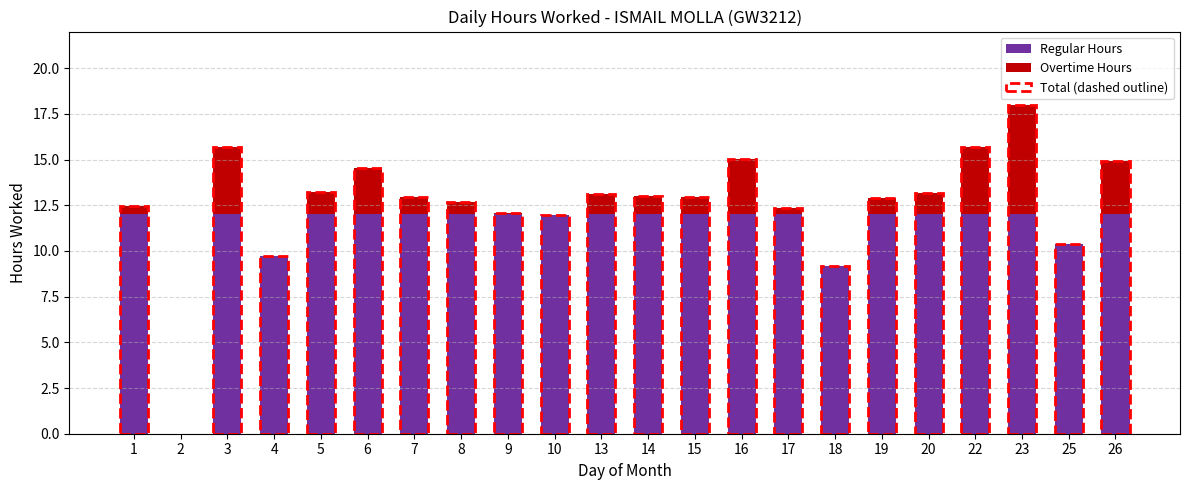

At which category is the sum across all series the highest?

23